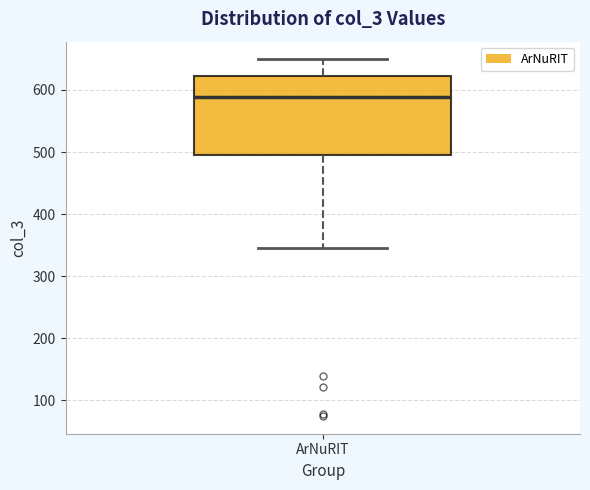

Where does the median line of the box for ArNuRIT sit on the y-axis? The values are not printed on the chart, so give them approximately, as read against the axis.

590